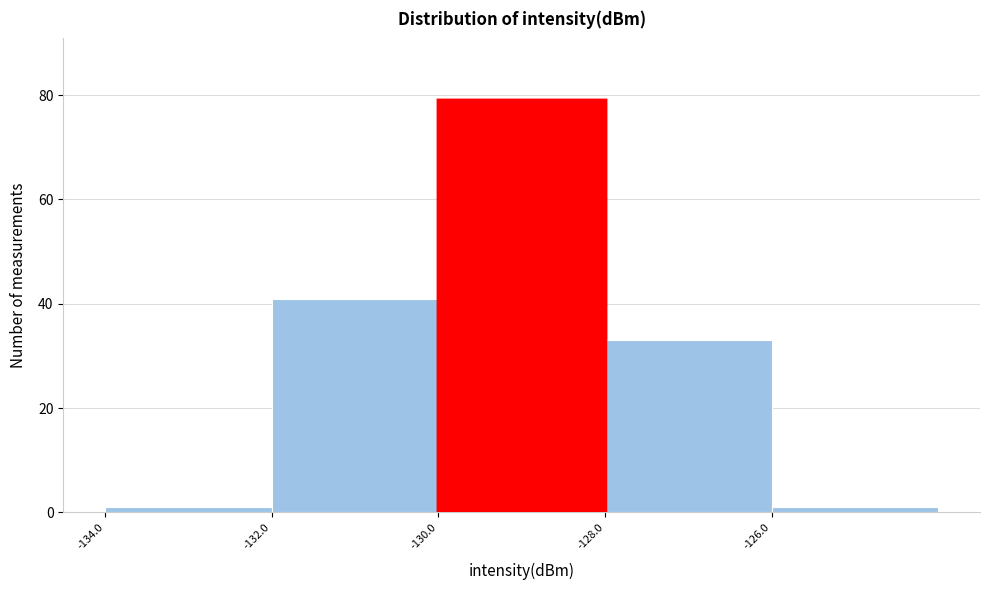

How tall is the bar that spans -130 to -128 on the x-axis? The values are not printed on the chart, so give them approximately, as read against the axis.

80